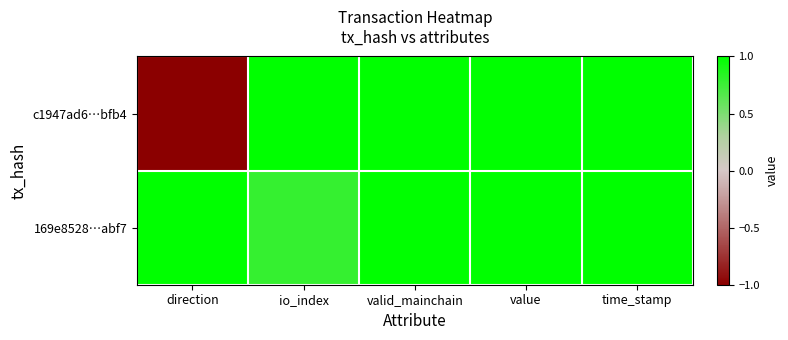

At how many categories does at least one series exceed 0?

5